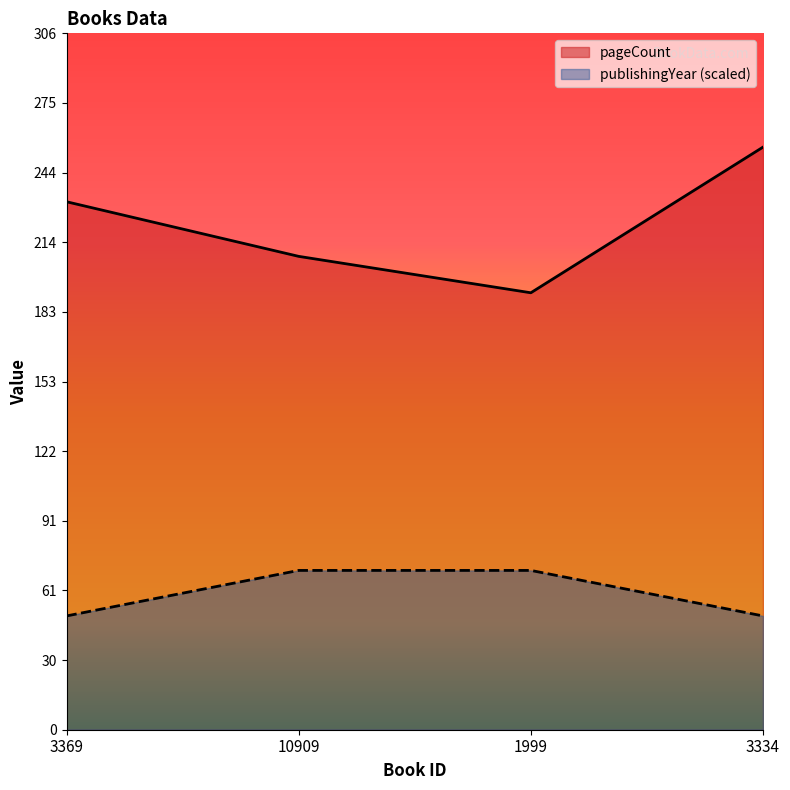

Rank the series by their average value, from lowest to highest.

publishingYear (scaled), pageCount